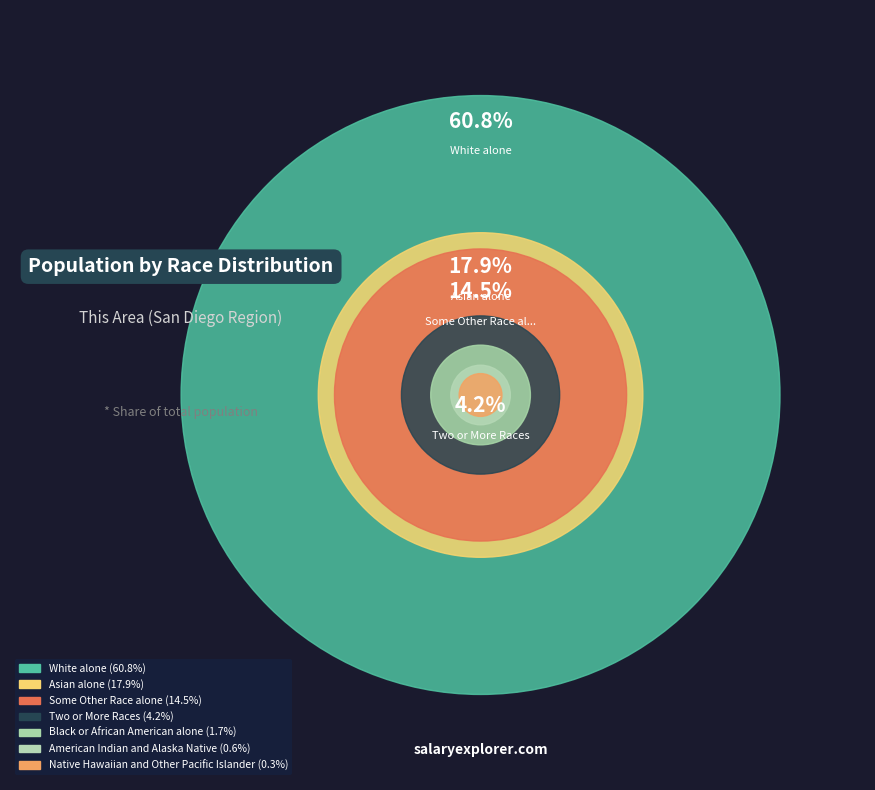

What portion of the pie excludes Two or More Races?

95.8%